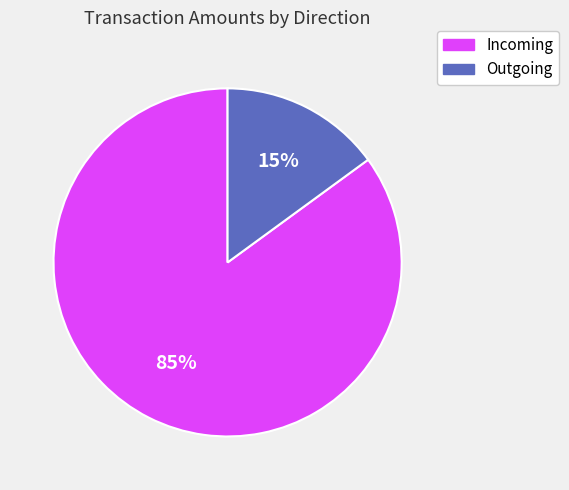

Is there a majority slice in this chart?

Yes